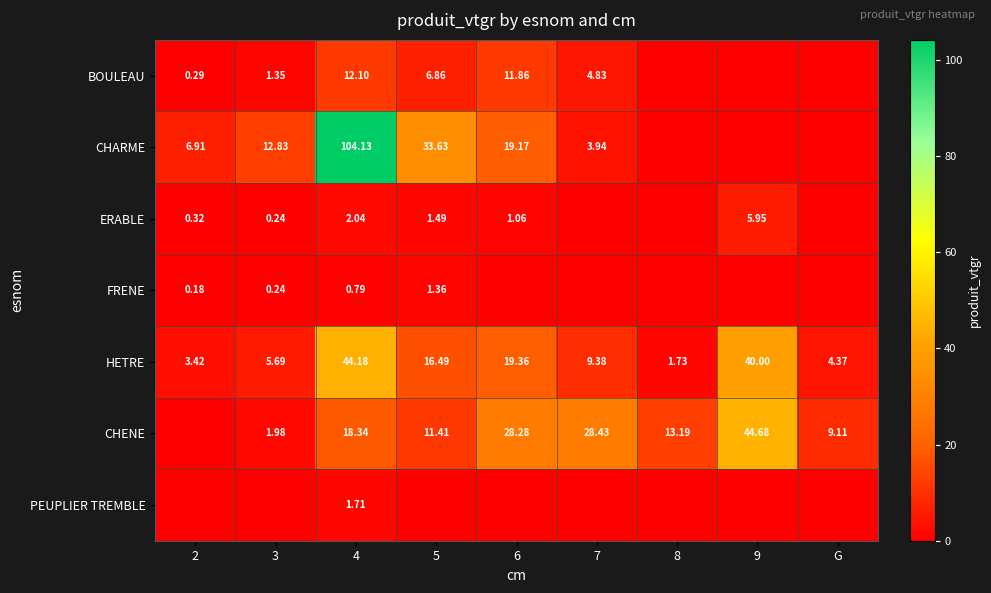

How many values in the HETRE series are below 9?

4